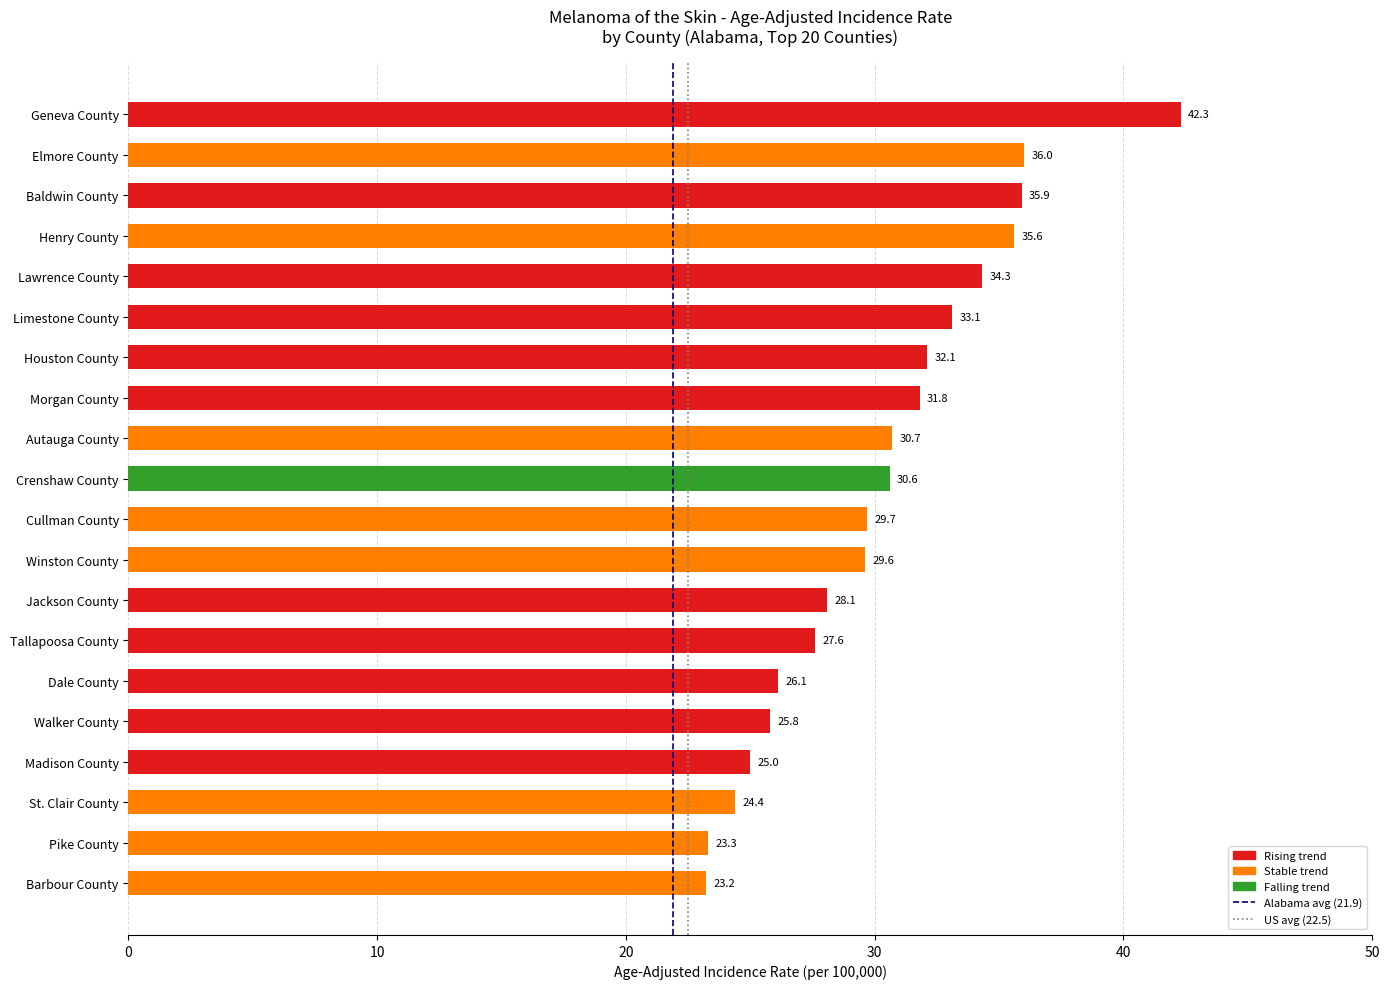

Between 0 and 10, which series saw the biggest shift?

Alabama avg (21.9)